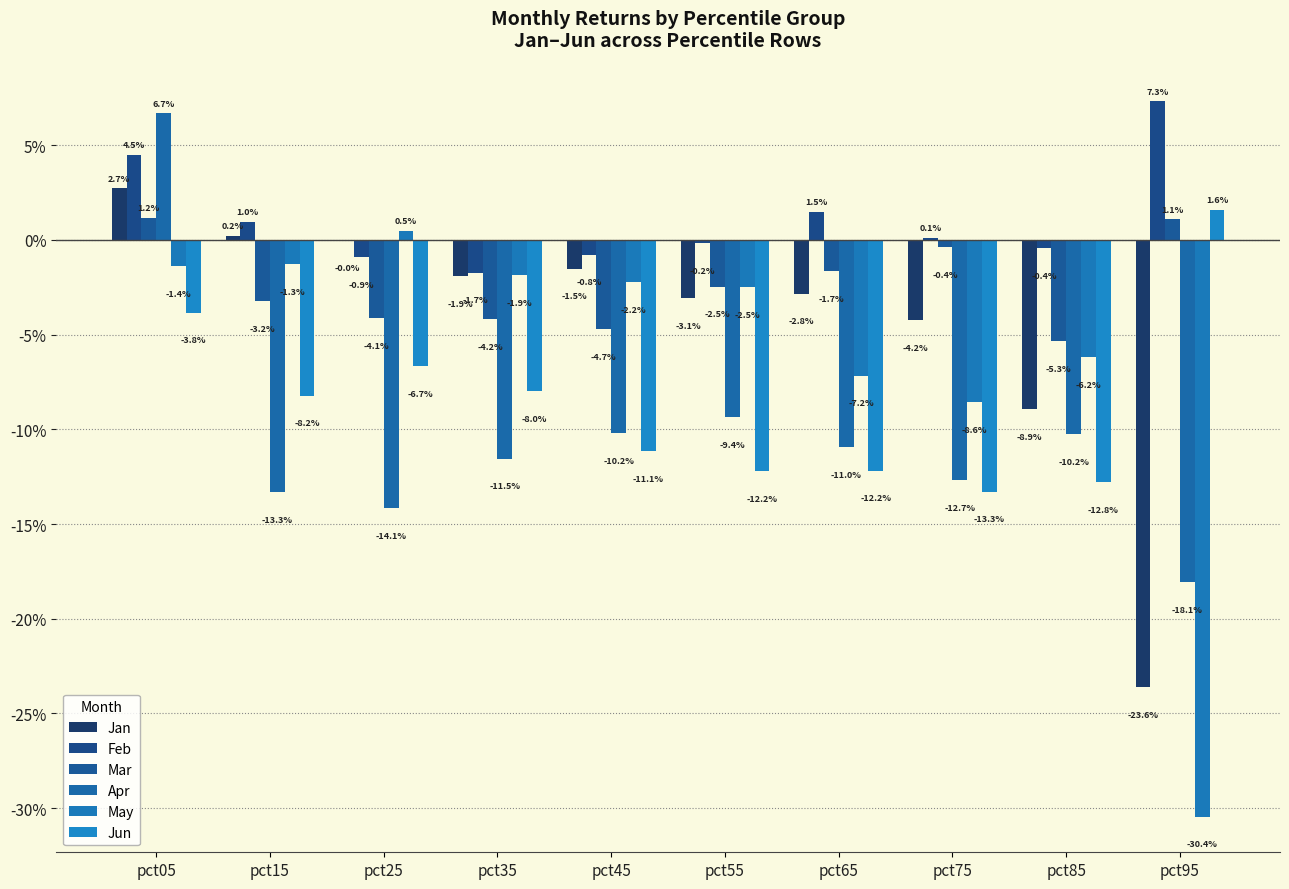

Rank the series at pct45 from lowest to highest value.

Jun, Apr, Mar, May, Jan, Feb